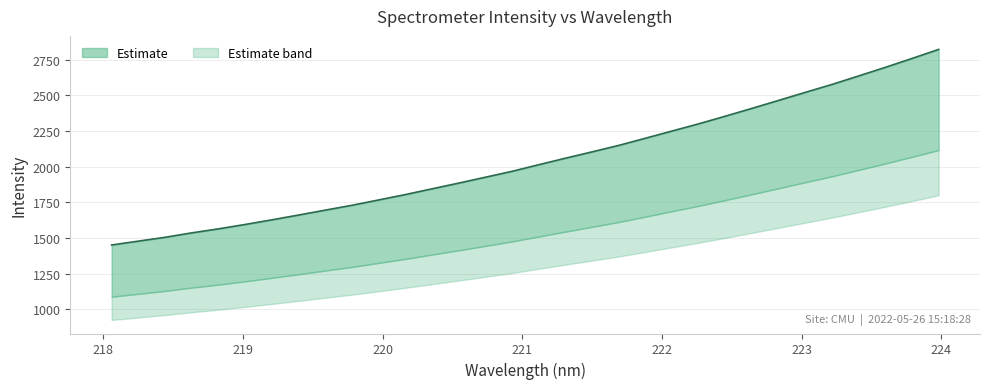

Where does the data first go above 2013?

221.1174